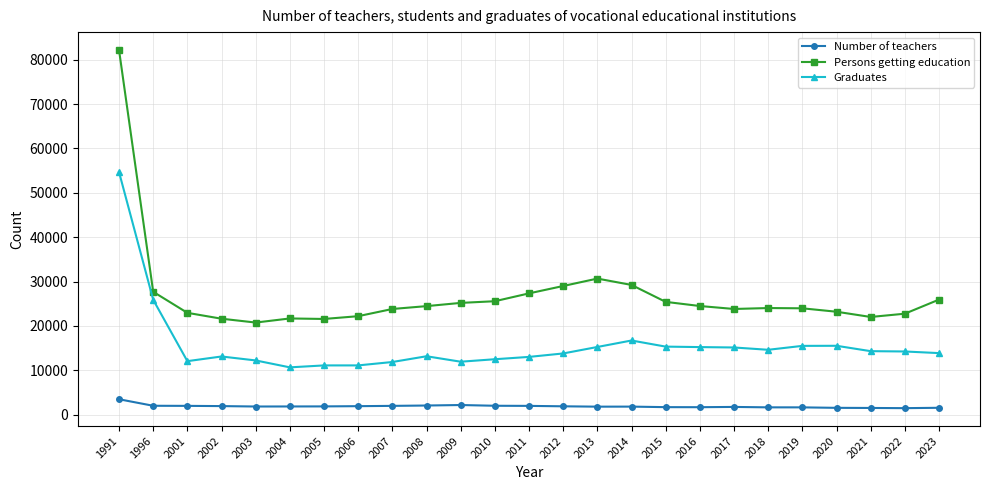

True or false: Number of teachers has more than 2 points higher than both neighbors.

True